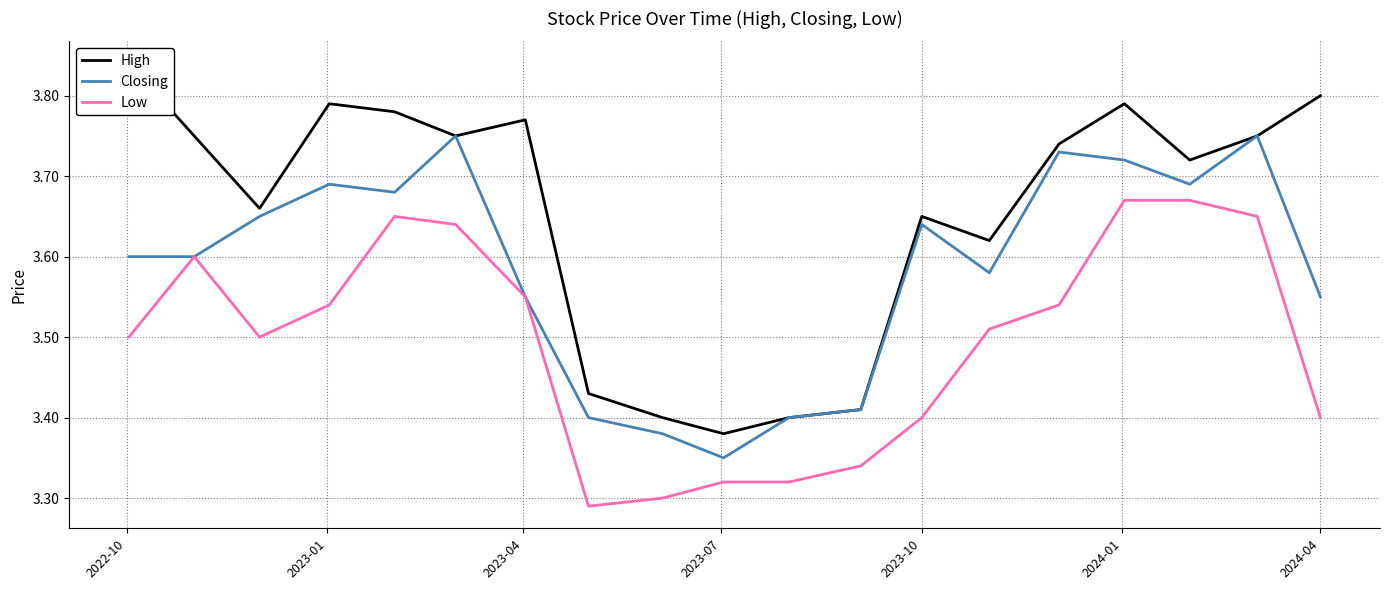

Reading right to left, list all the values displayed in this chart.

High: 3.8	3.8	3.7	3.8	3.7	3.6	3.6	3.4	3.4	3.4	3.4	3.4	3.8	3.8	3.8	3.8	3.7	3.8	3.8
Closing: 3.5	3.8	3.7	3.7	3.7	3.6	3.6	3.4	3.4	3.4	3.4	3.4	3.5	3.8	3.7	3.7	3.6	3.6	3.6
Low: 3.4	3.6	3.7	3.7	3.5	3.5	3.4	3.3	3.3	3.3	3.3	3.3	3.5	3.6	3.6	3.5	3.5	3.6	3.5